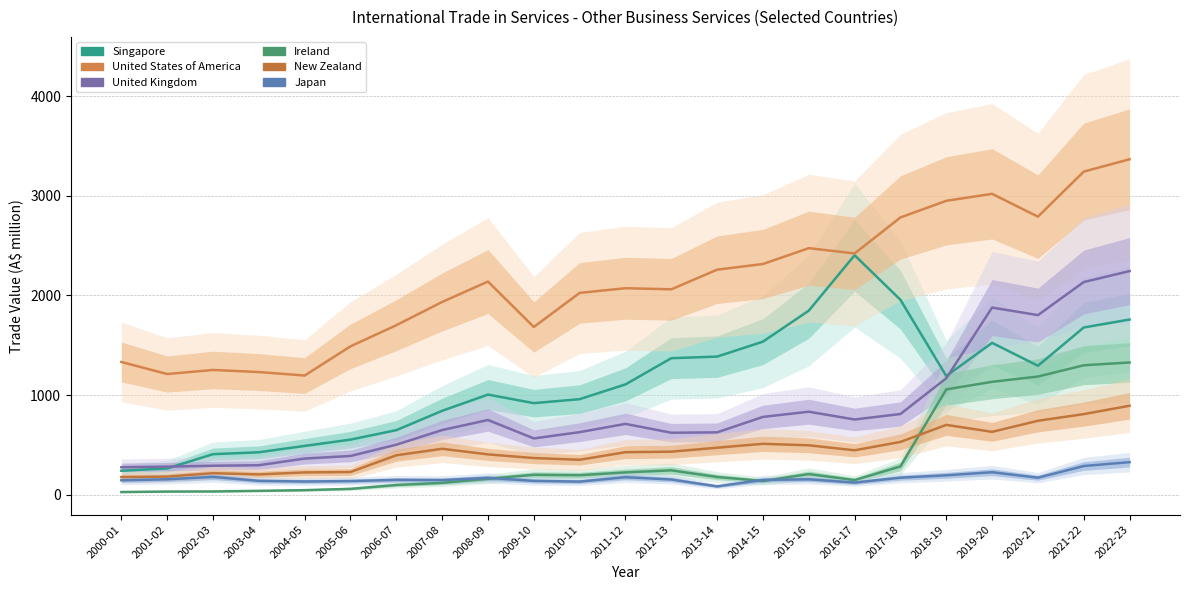

What is the total value across all series at 2021-22?

9450